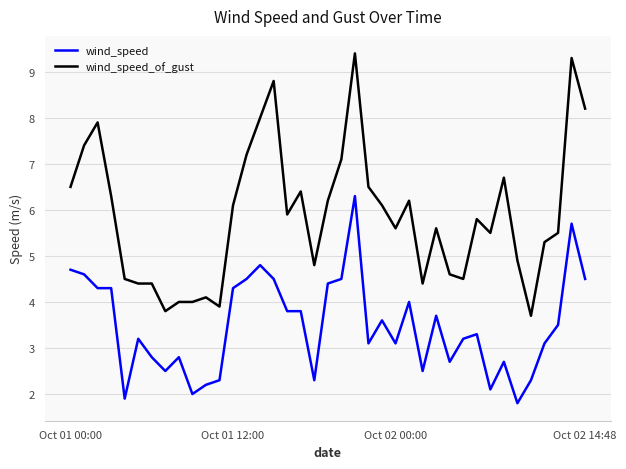

Which series has the largest range (max minus min)?

wind_speed_of_gust